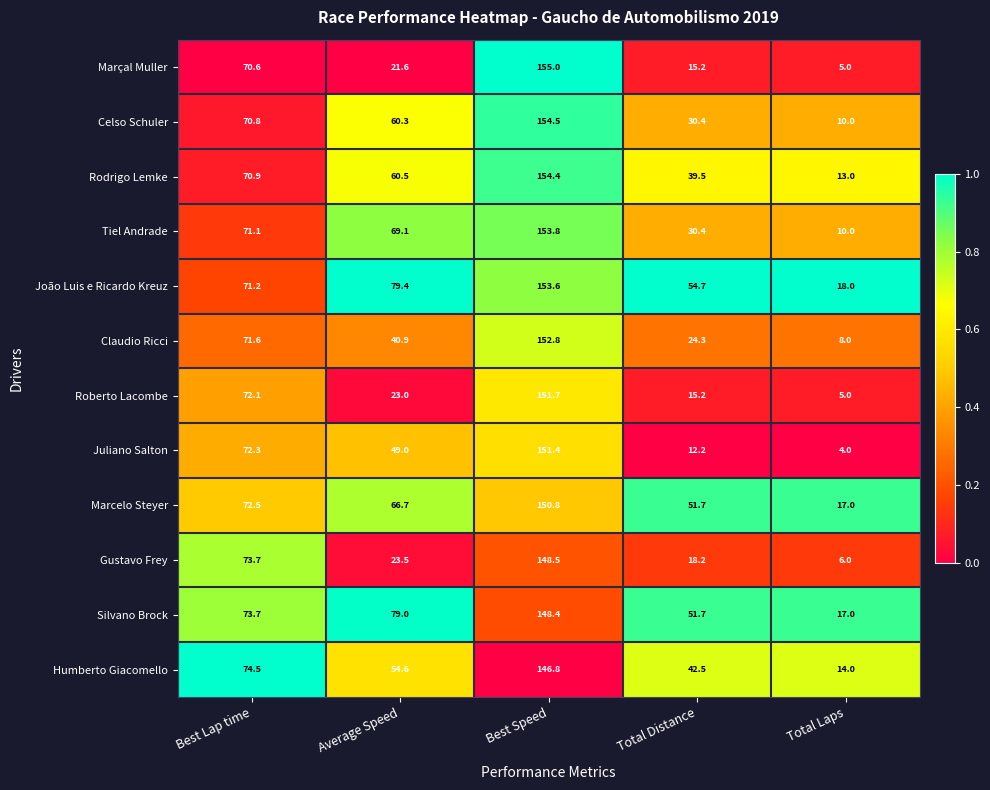

What is the sum of all Humberto Giacomello values?

332.4